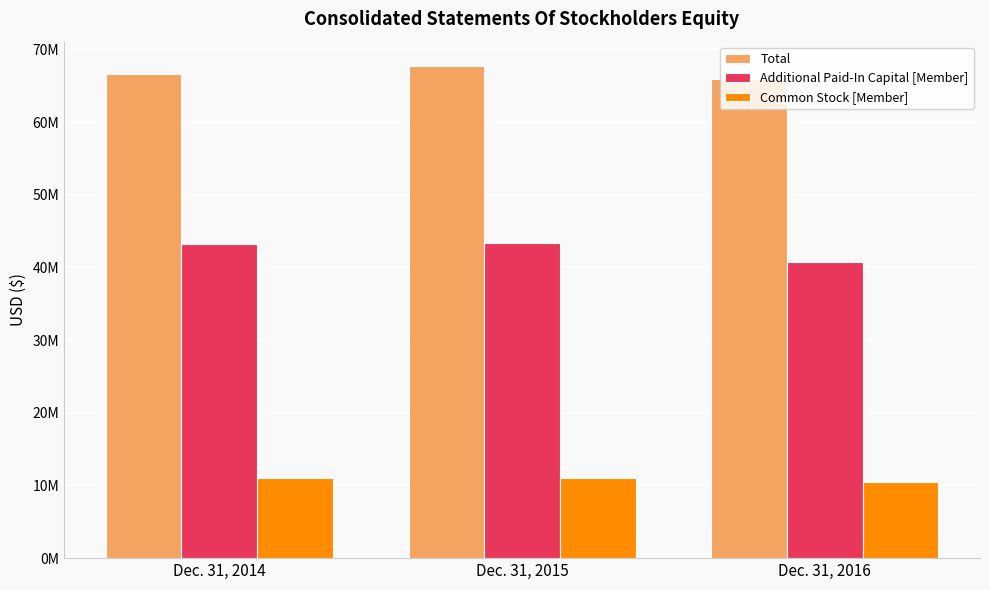

The value of Total at Dec. 31, 2014 is 104598863. True or false?

False